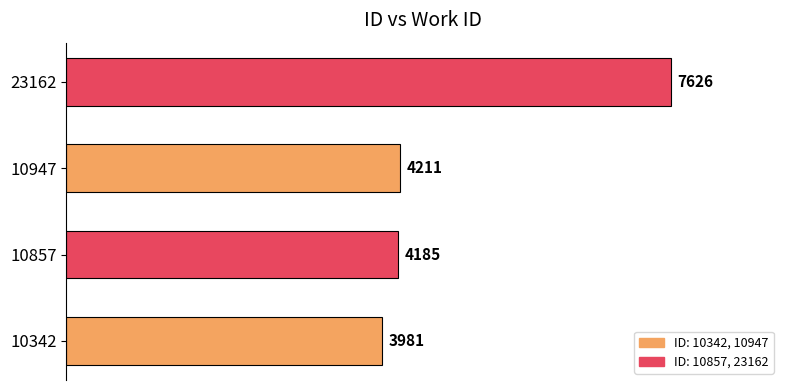

Between 10342 and 23162, which is larger?

23162